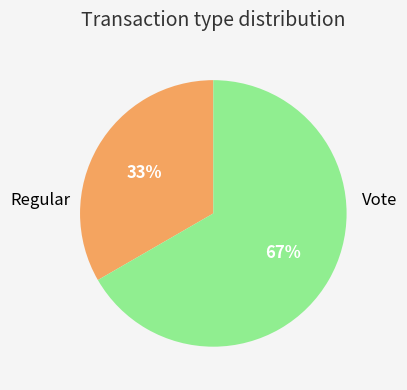

To the nearest percent, what portion does Regular represent?

33%